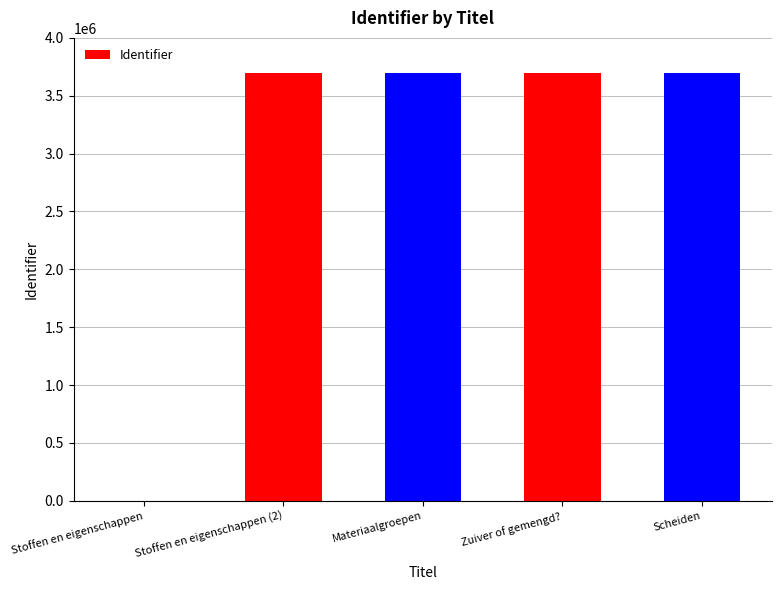

What is the change in value from Stoffen en eigenschappen to Scheiden?

+3697003